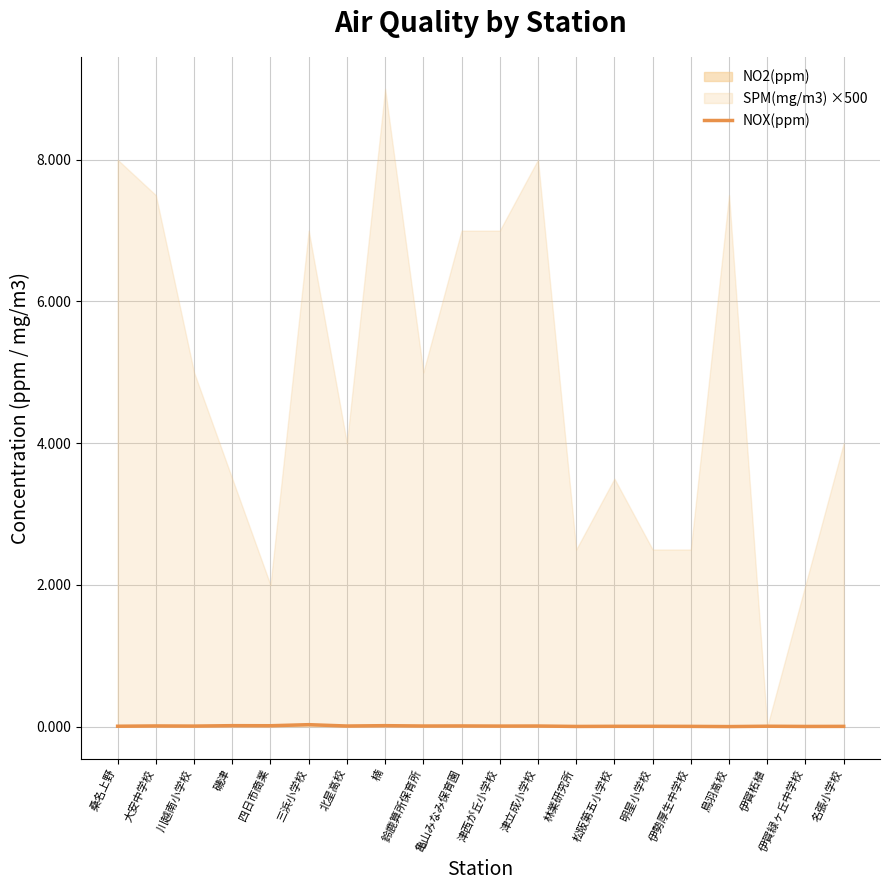

How many points are higher than both their immediate neighbors (excluding endpoints)?

7